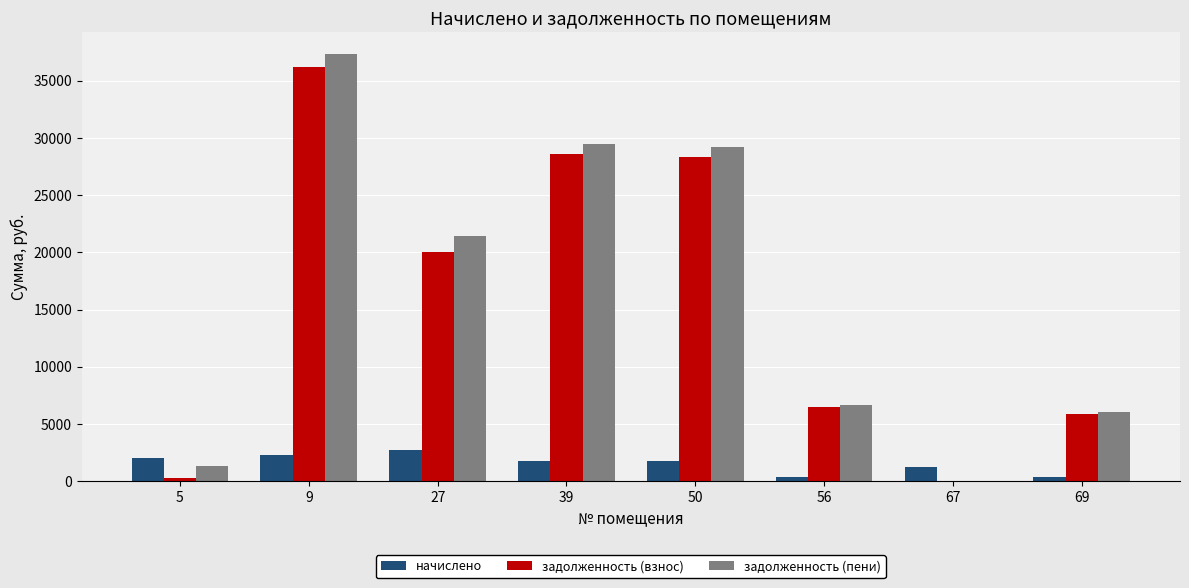

The value of задолженность (пени) at 56 is 3513.9. True or false?

False